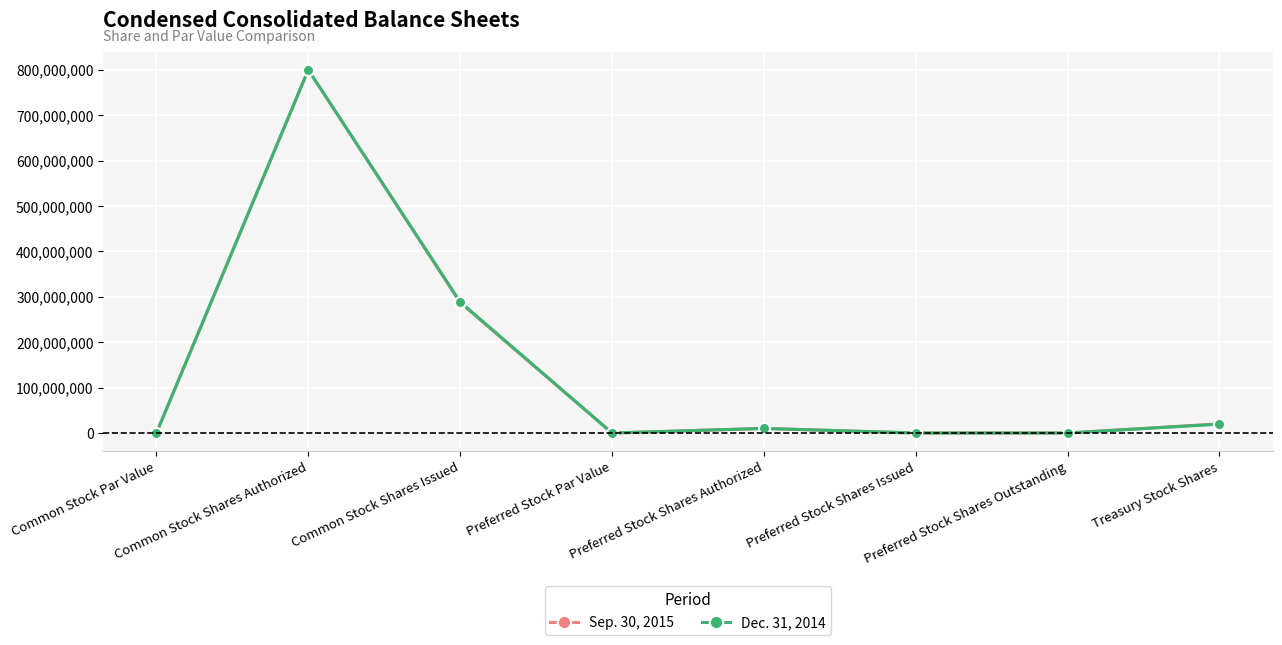

Is the value of Sep. 30, 2015 at Preferred Stock Par Value greater than the value of Dec. 31, 2014 at Treasury Stock Shares?

No